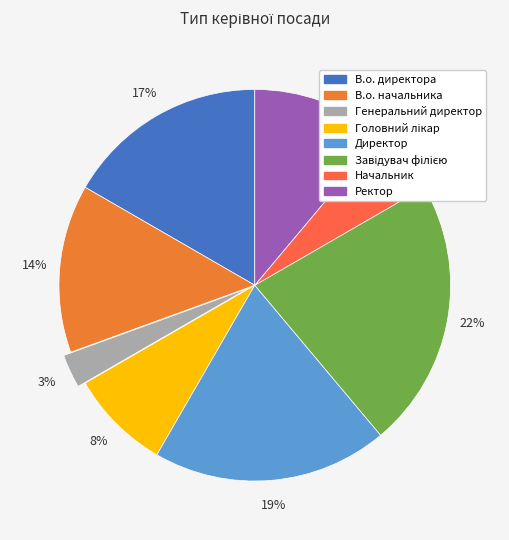

Does Головний лікар account for over 50% of the chart?

No